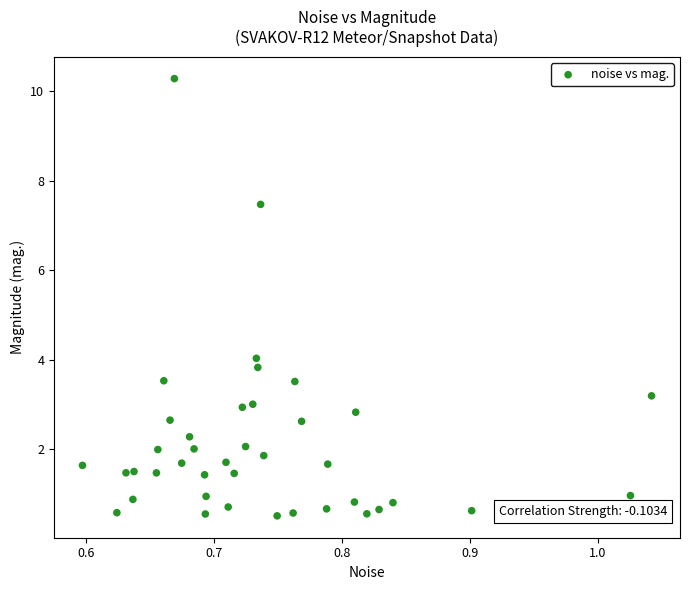

What is the range of X values (max minus min)?

0.4